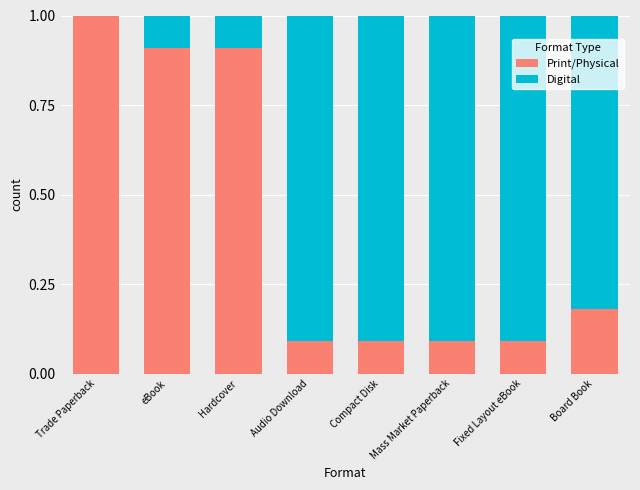

What is the total value across all series at Hardcover?

1.0